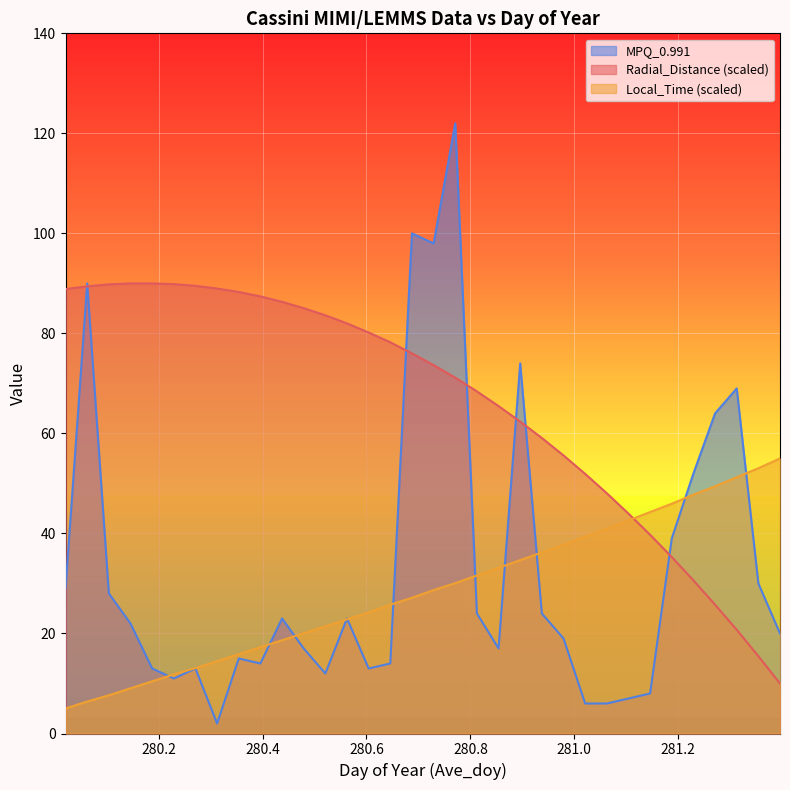

Between 280.8542 and 281.3958, which is larger?

280.8542